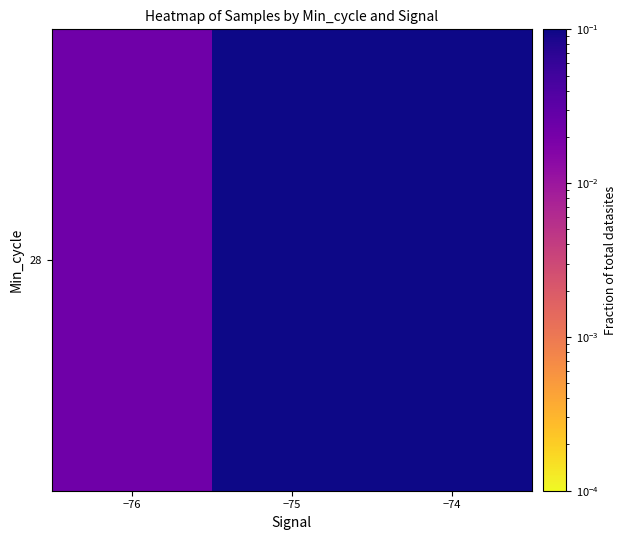

Is it true that the value at −75 is 0.7?

True